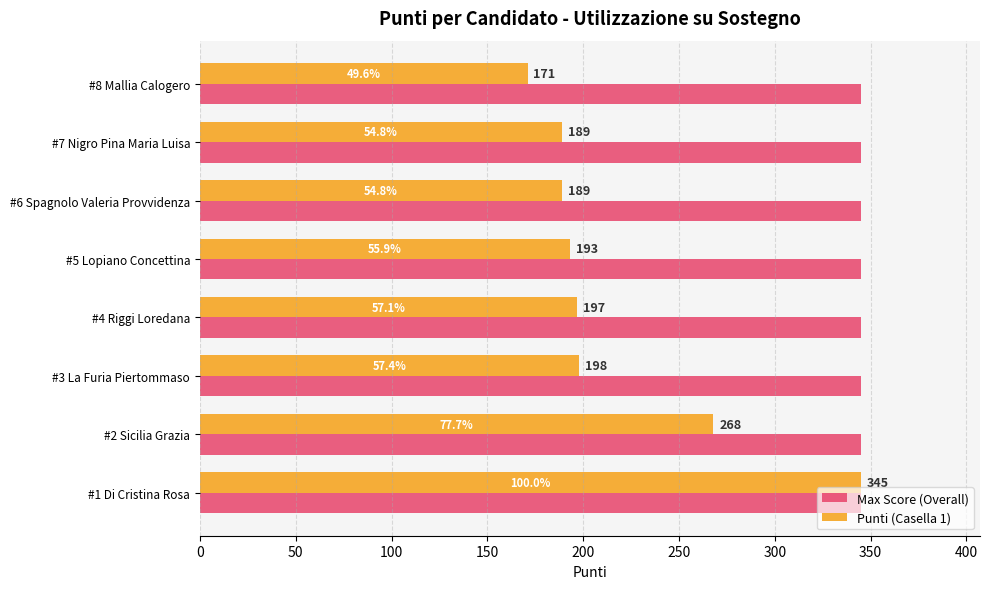

Which series has the widest spread of values?

Punti (Casella 1)